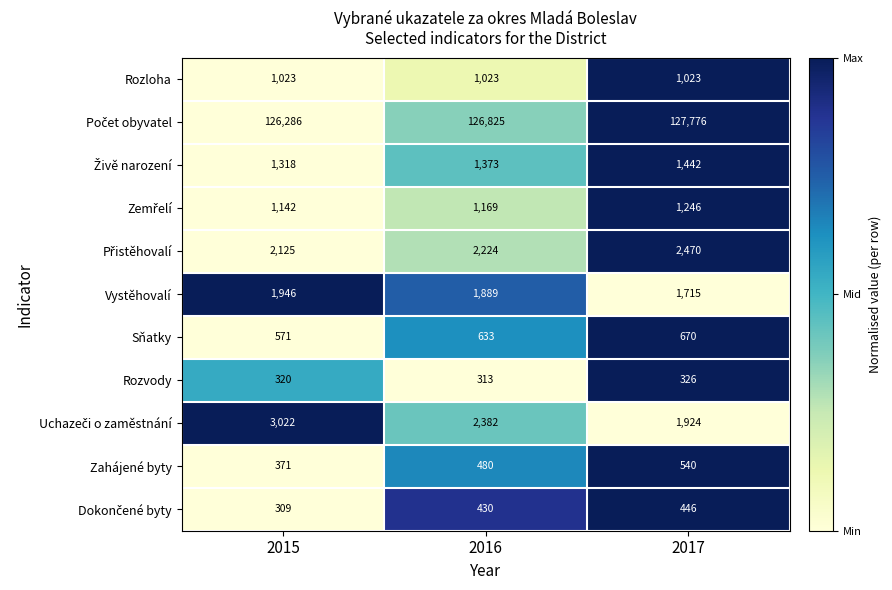

At which category does the chart reach its peak across all series?

2017